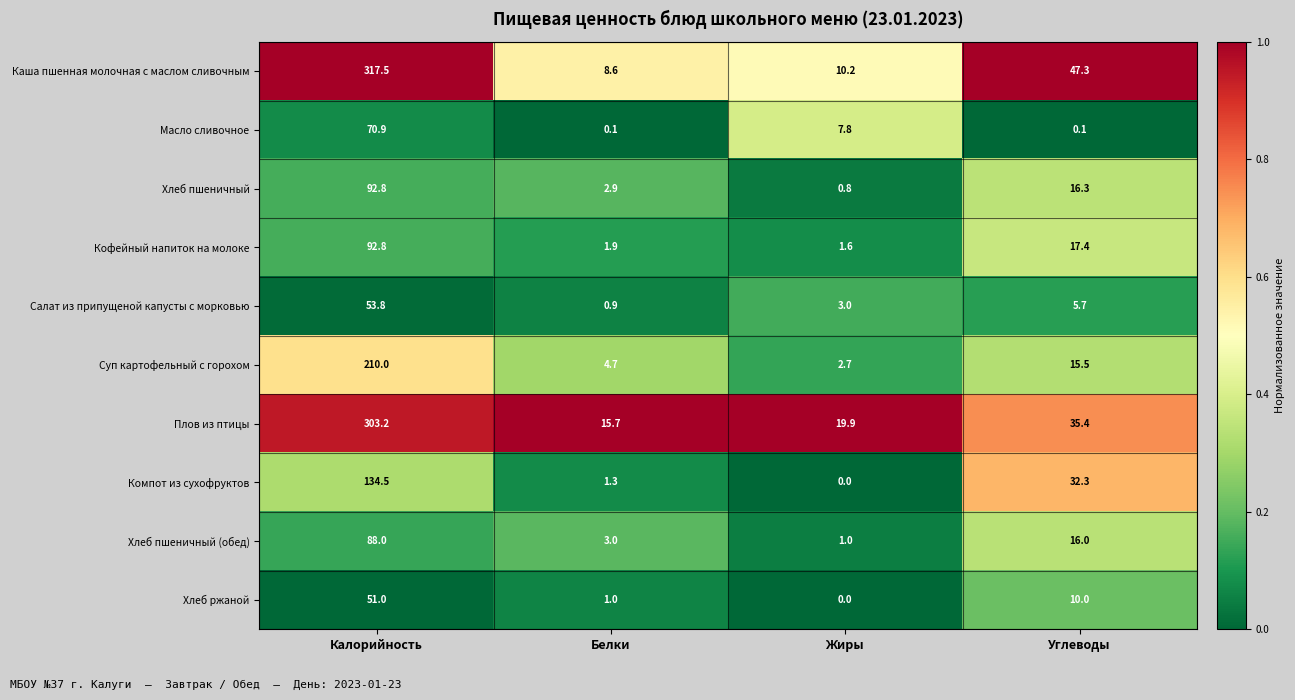

Is the value of Хлеб пшеничный (обед) at Белки greater than the value of Компот из сухофруктов at Углеводы?

No